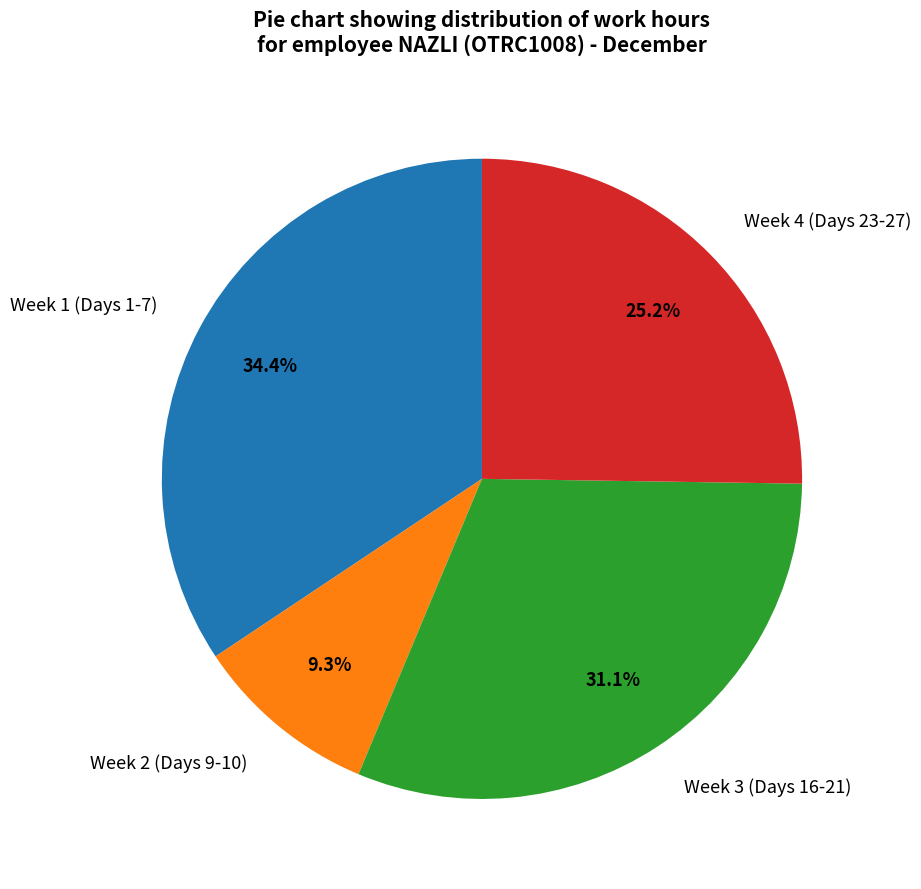

Which category has the biggest portion of the pie?

Week 1 (Days 1-7)